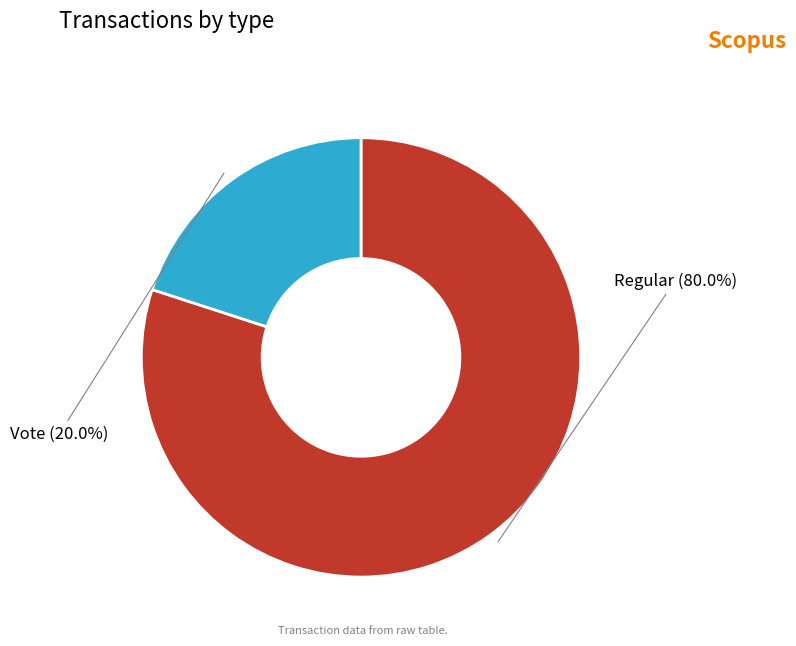

How much of the chart is everything except Vote?

80.0%